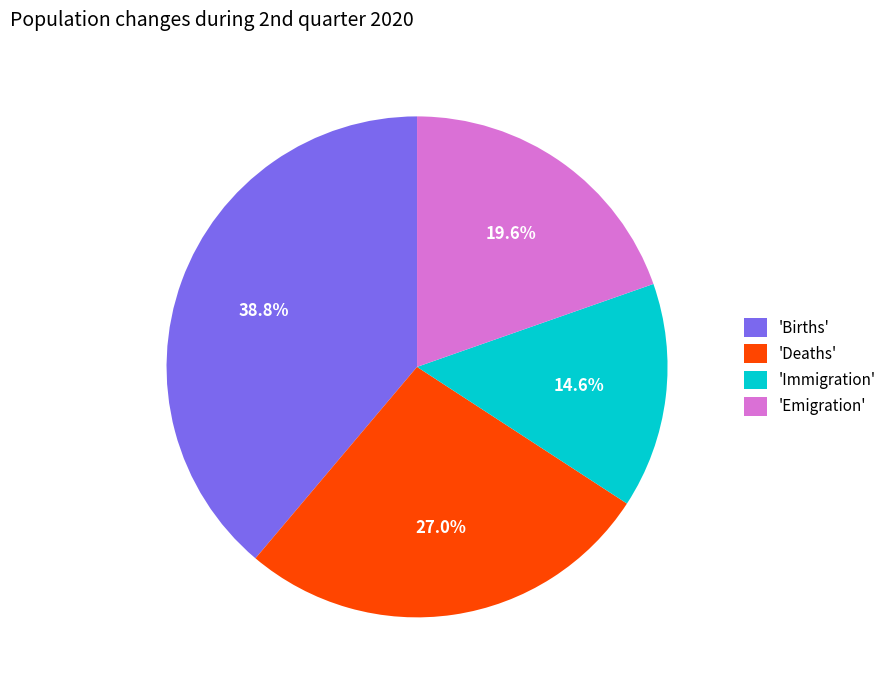

Does 'Immigration' account for over 50% of the chart?

No